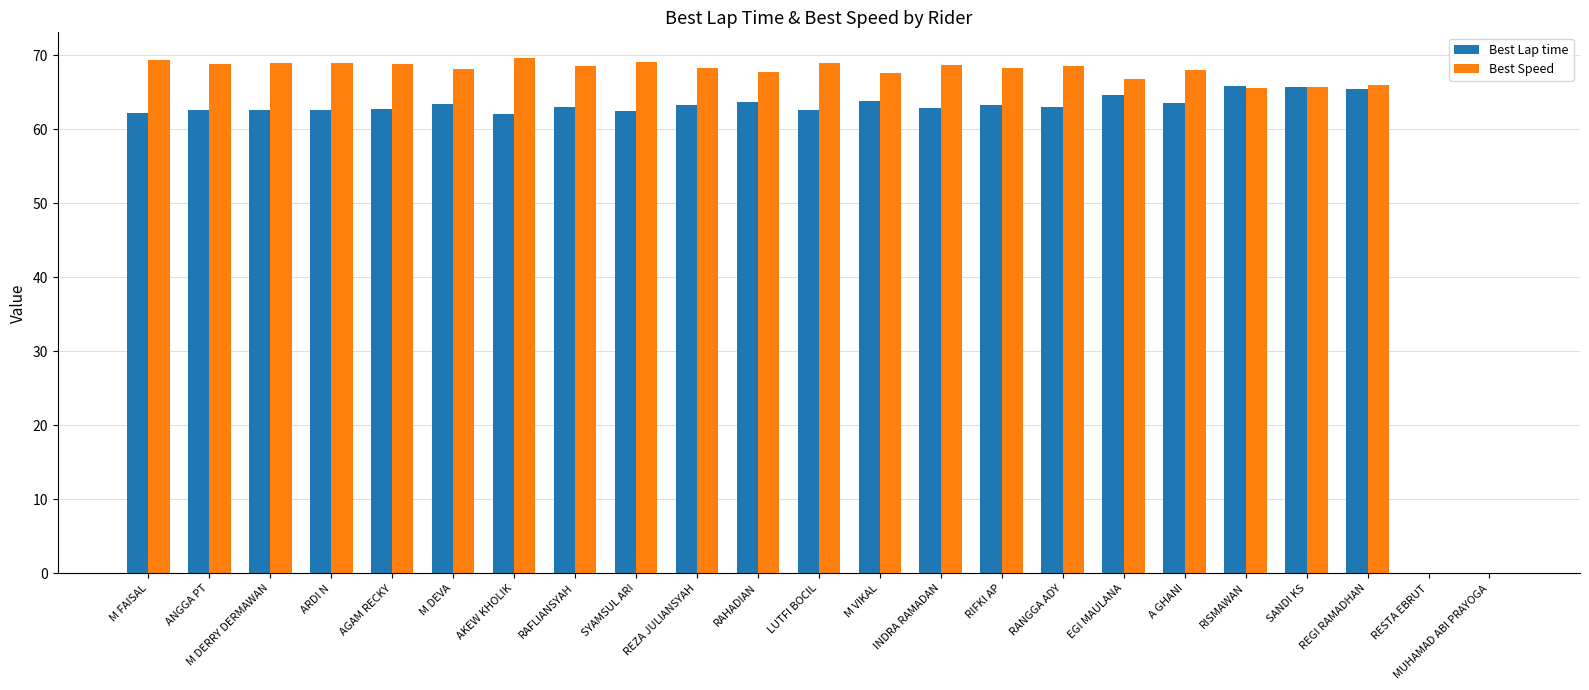

Read the Best Lap time value at ARDI N.

62.6